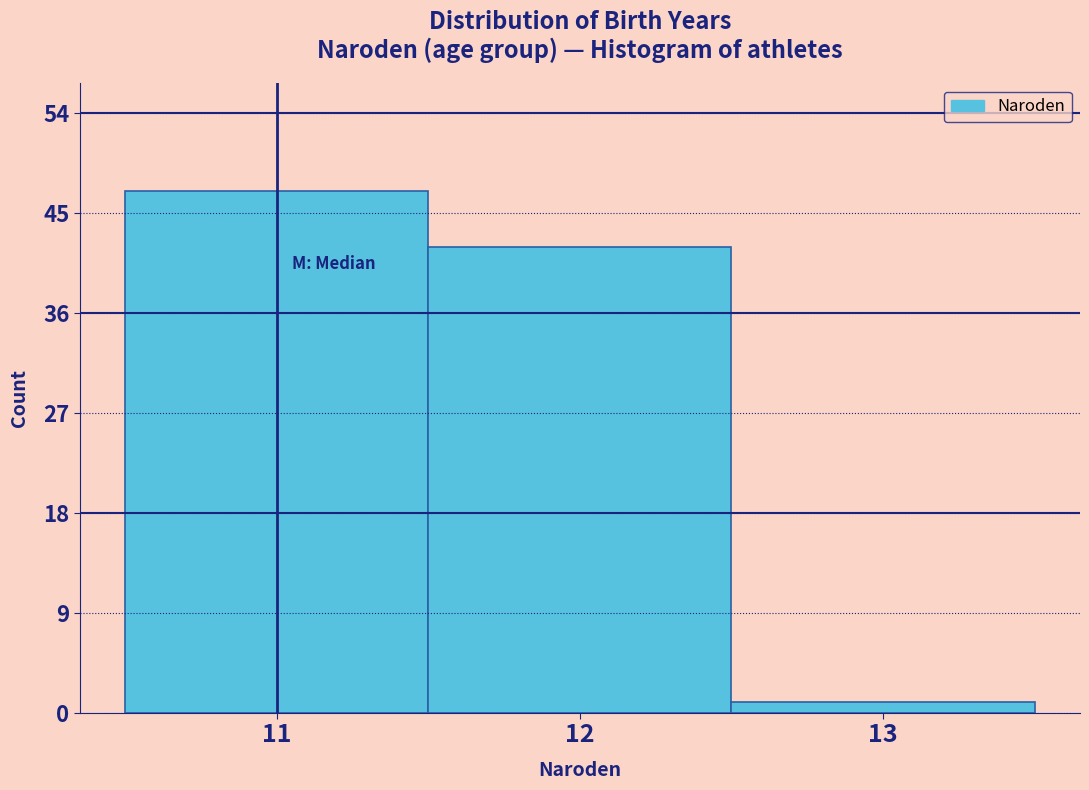

What is the height of the bar covering 12.5 to 13.5 on the x-axis? The values are not printed on the chart, so give them approximately, as read against the axis.

1